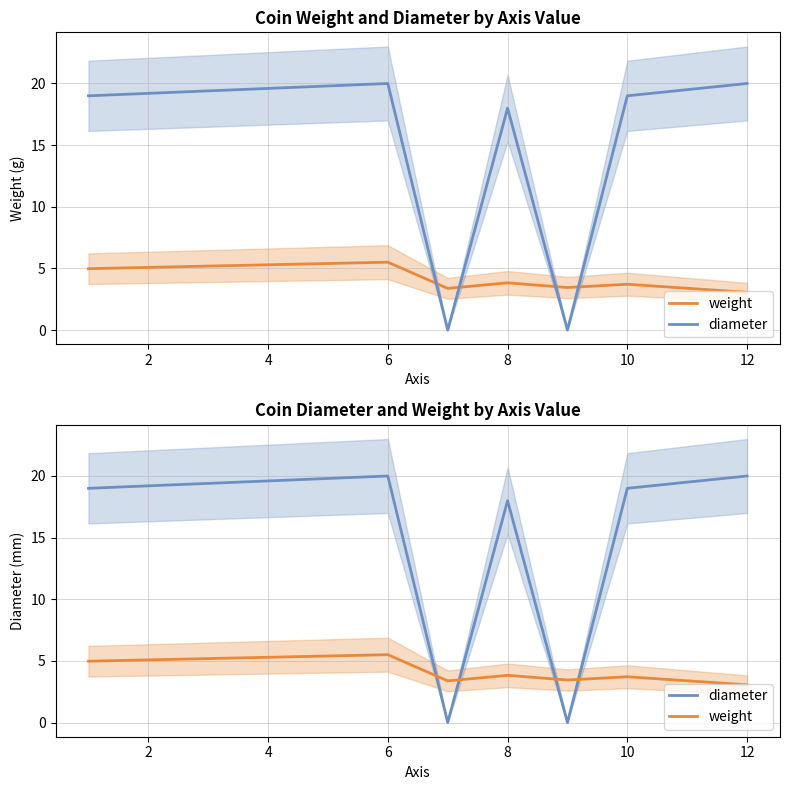

How many series are shown in this chart?

2